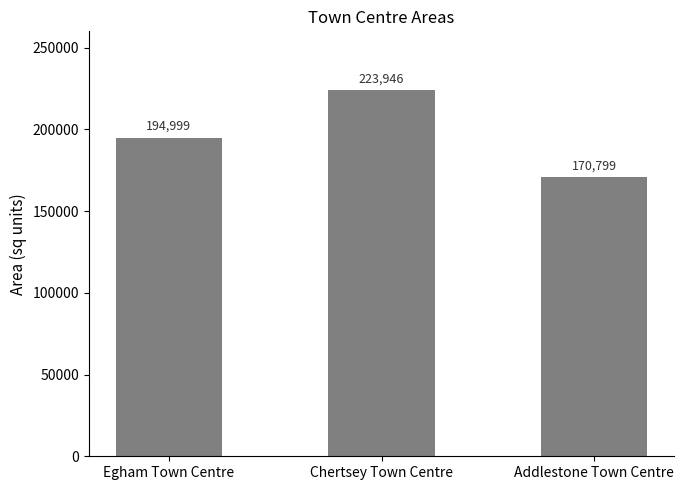

What is the label of the 1st bar from the left?

Egham Town Centre